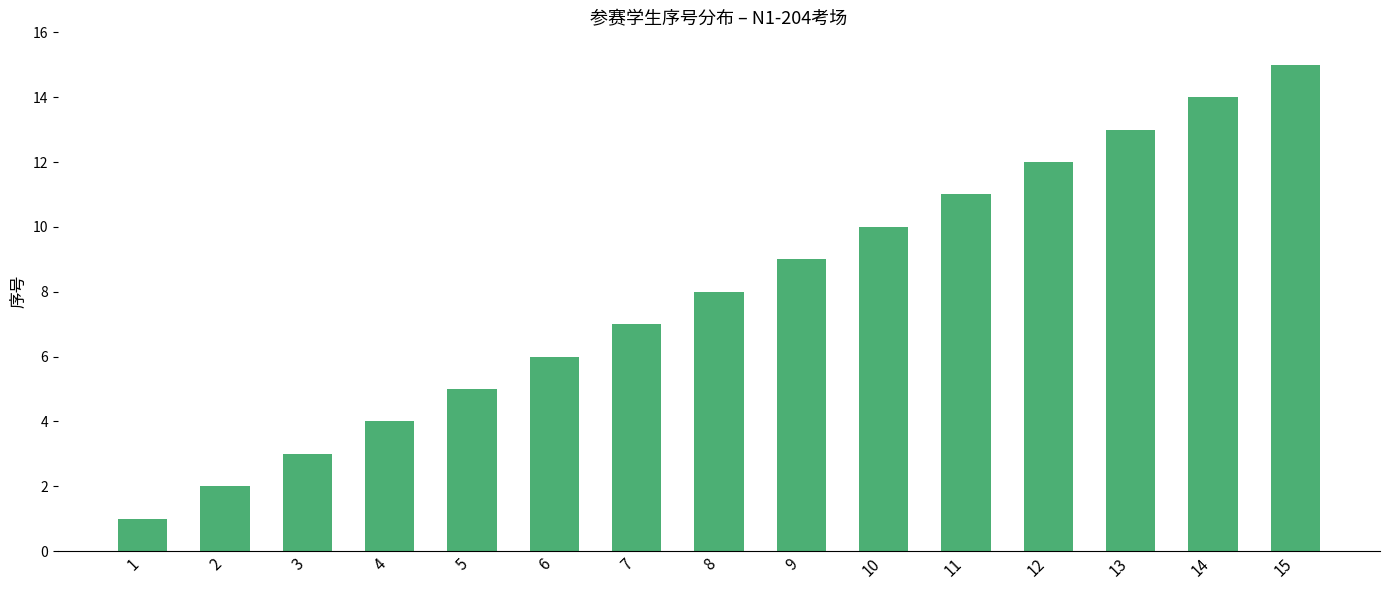

What is the sum of all values?

120